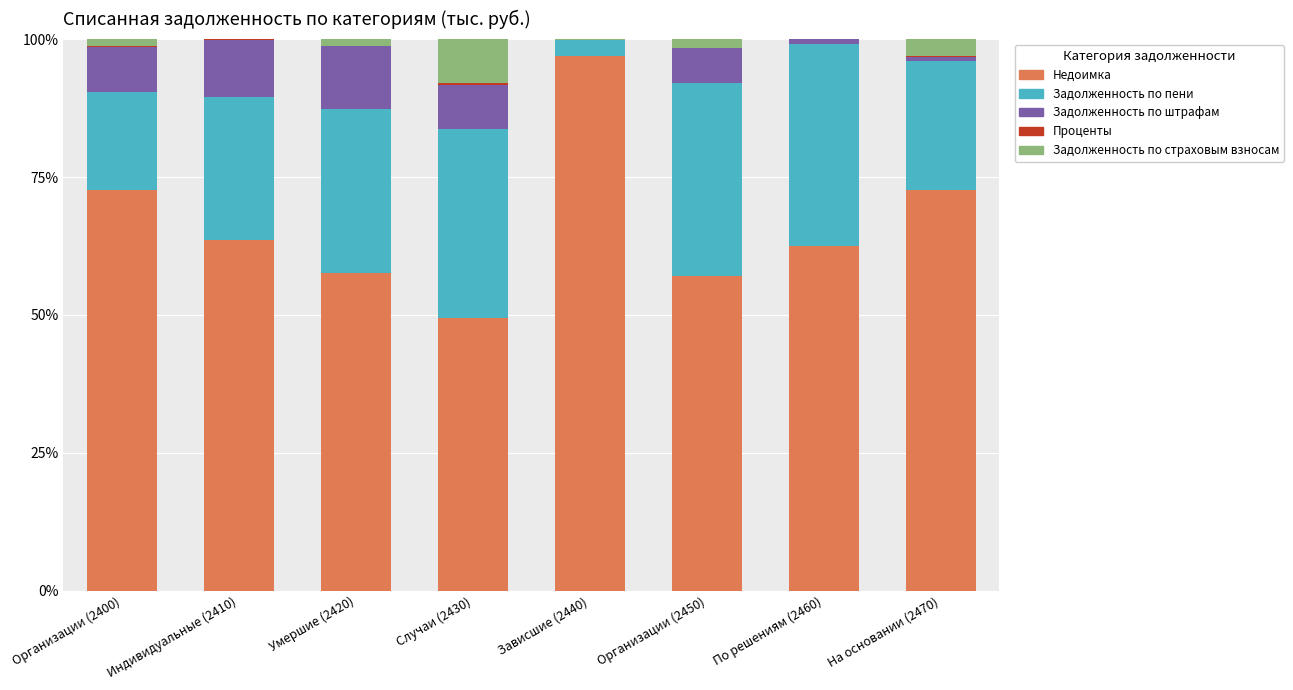

How many data points does each series have?

8